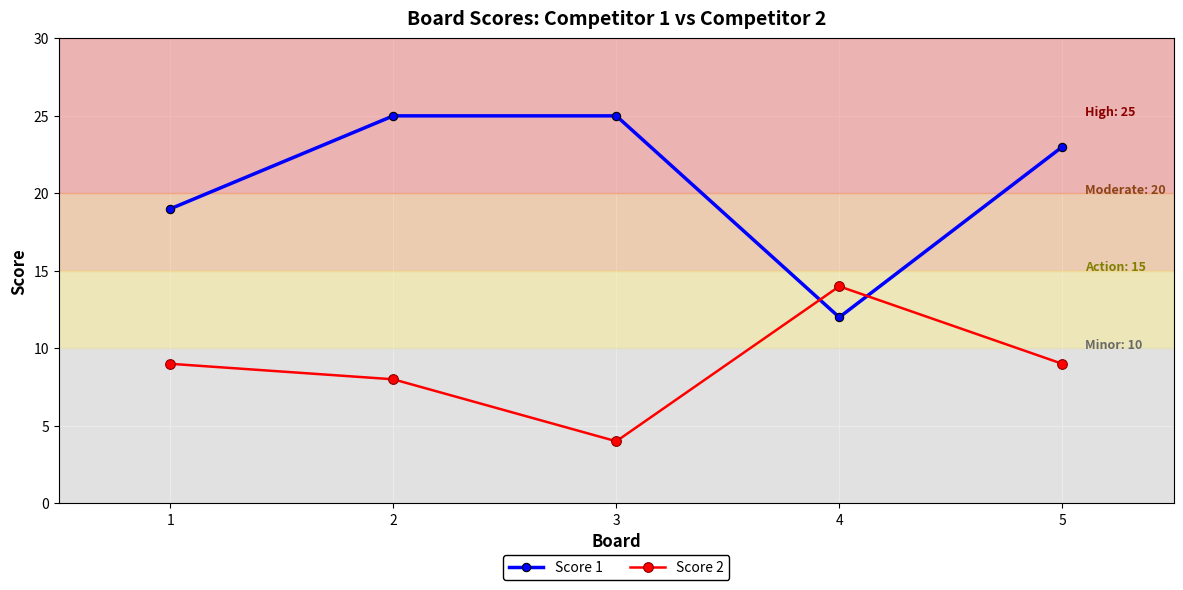

At which category is the sum across all series the highest?

2